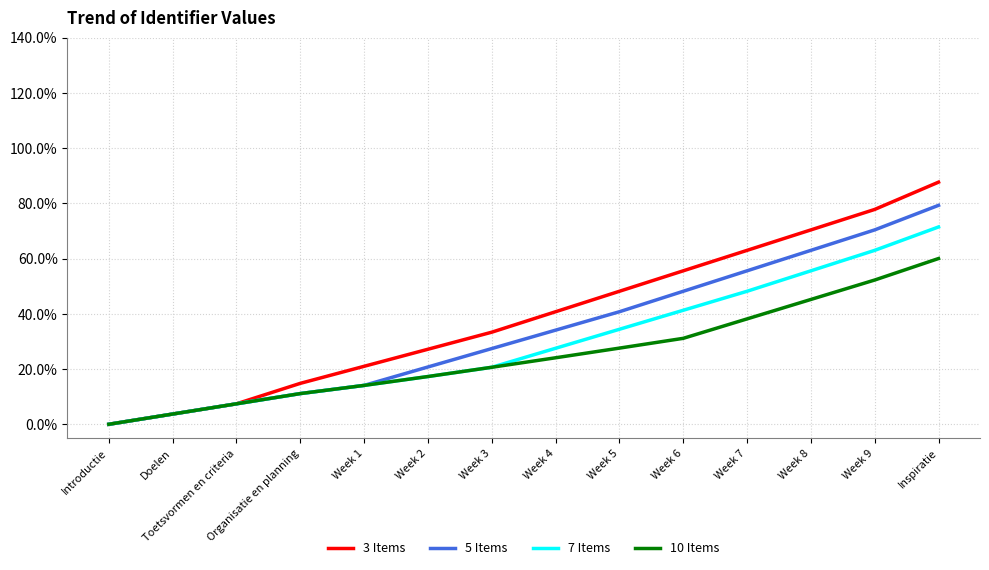

Where does the 7 Items series first go above 4470275?

Week 4